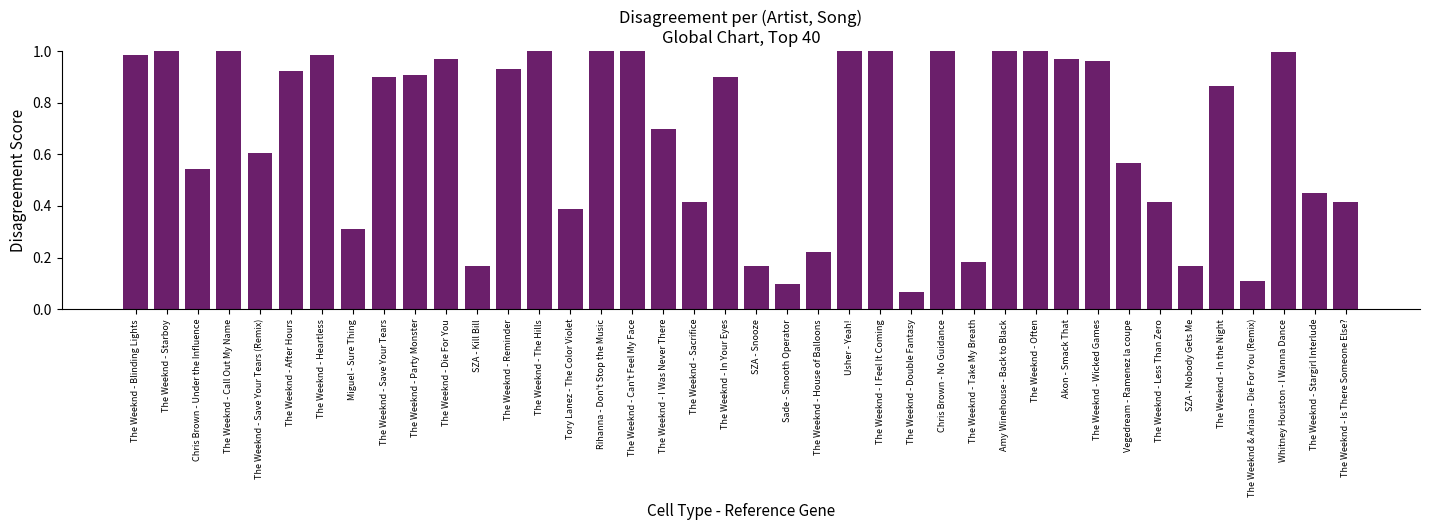

Is it true that the value at SZA - Nobody Gets Me is 0.1?

False